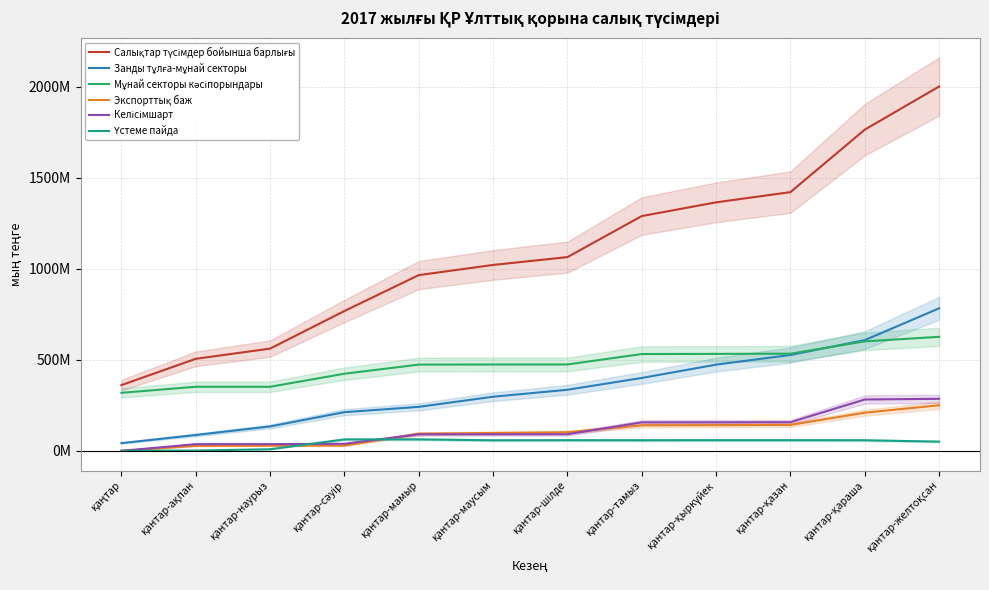

Reading left to right, extract all data points from this chart.

Салықтар түсімдер бойынша барлығы: 360970217	505485463	561470230	768048396	965268854	1021045726	1064082904	1289546938	1364878208	1421020328	1764212400	2001135951
Занды тұлға-мұнай секторы: 42359129	87111788	134151207	212456639	241575198	297277483	335511119	400376108	473443900	526465513	608159663	782798272
Мұнай секторы кәсіпорындары: 318721603	351904099	351934530	423639811	473573713	474237704	474449987	531734483	532486418	533669302	601279159	626349595
Экспорттық баж: -287707	27279086	28435241	28669447	94336845	98076720	102165703	140233834	141217452	142455753	209668032	250407739
Келісімшарт: 177015	36696151	36827967	38796448	90847189	90943909	91073309	156512300	156626939	157232040	282024587	285893066
Үстеме пайда: 0	1595735	8852023	62795228	62896228	58049729	58422294	58161864	58554215	58554215	58190466	50603683